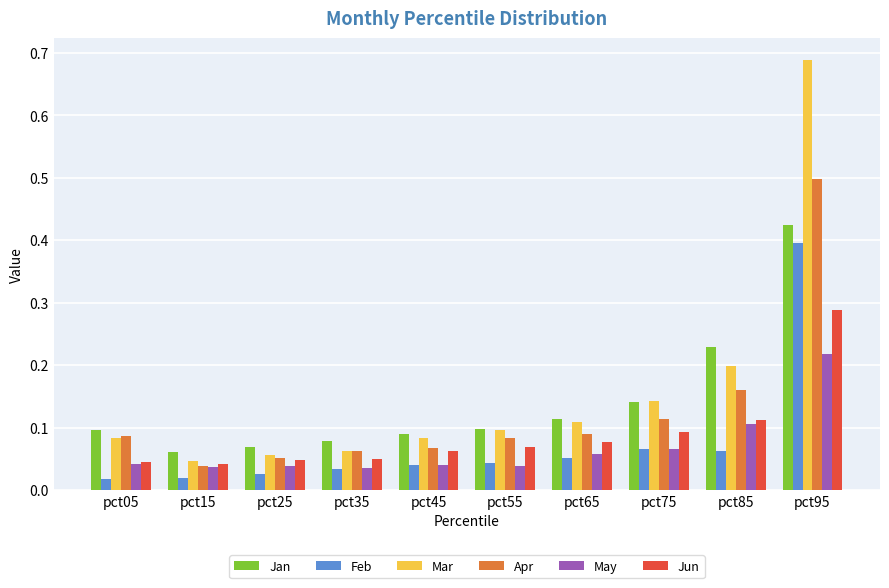

At which label is Mar closest to 0?

pct15